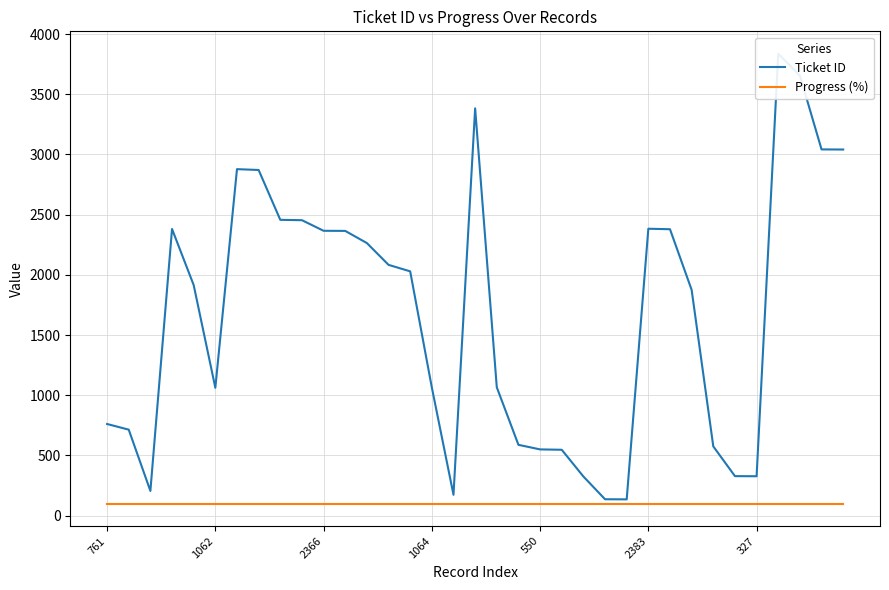

At how many categories does at least one series exceed 3146?

3